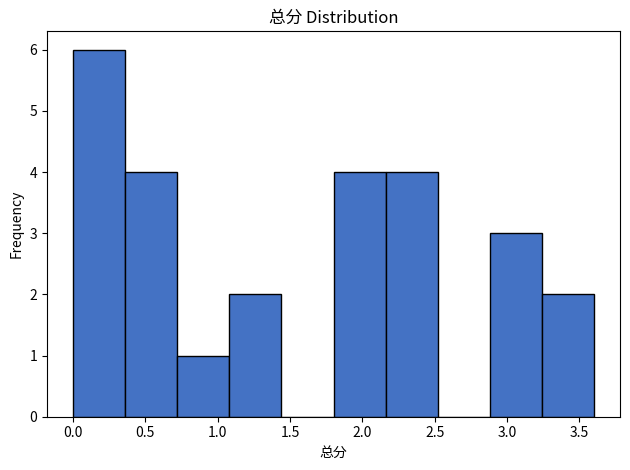

Over which range of the x-axis is the bar tallest?

0.00 to 0.36